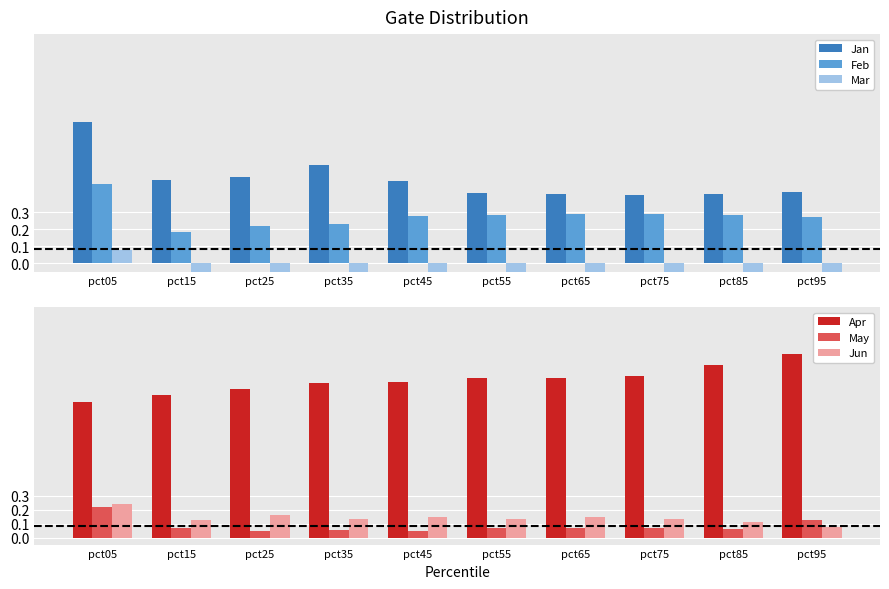

How many groups of bars are there?

10